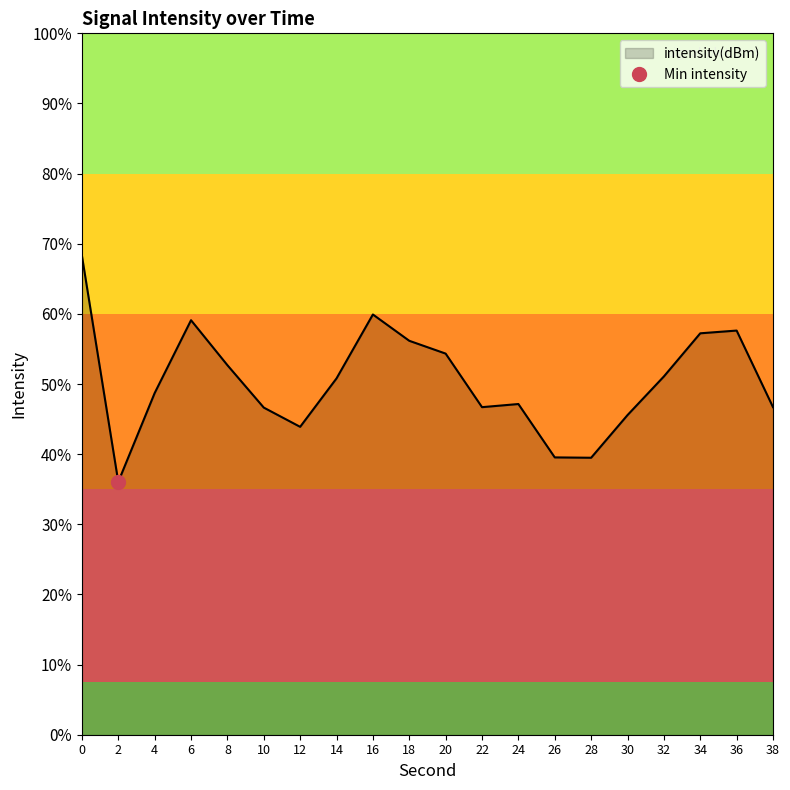

How many interior local peaks (higher than both neighbors) does the data have?

4